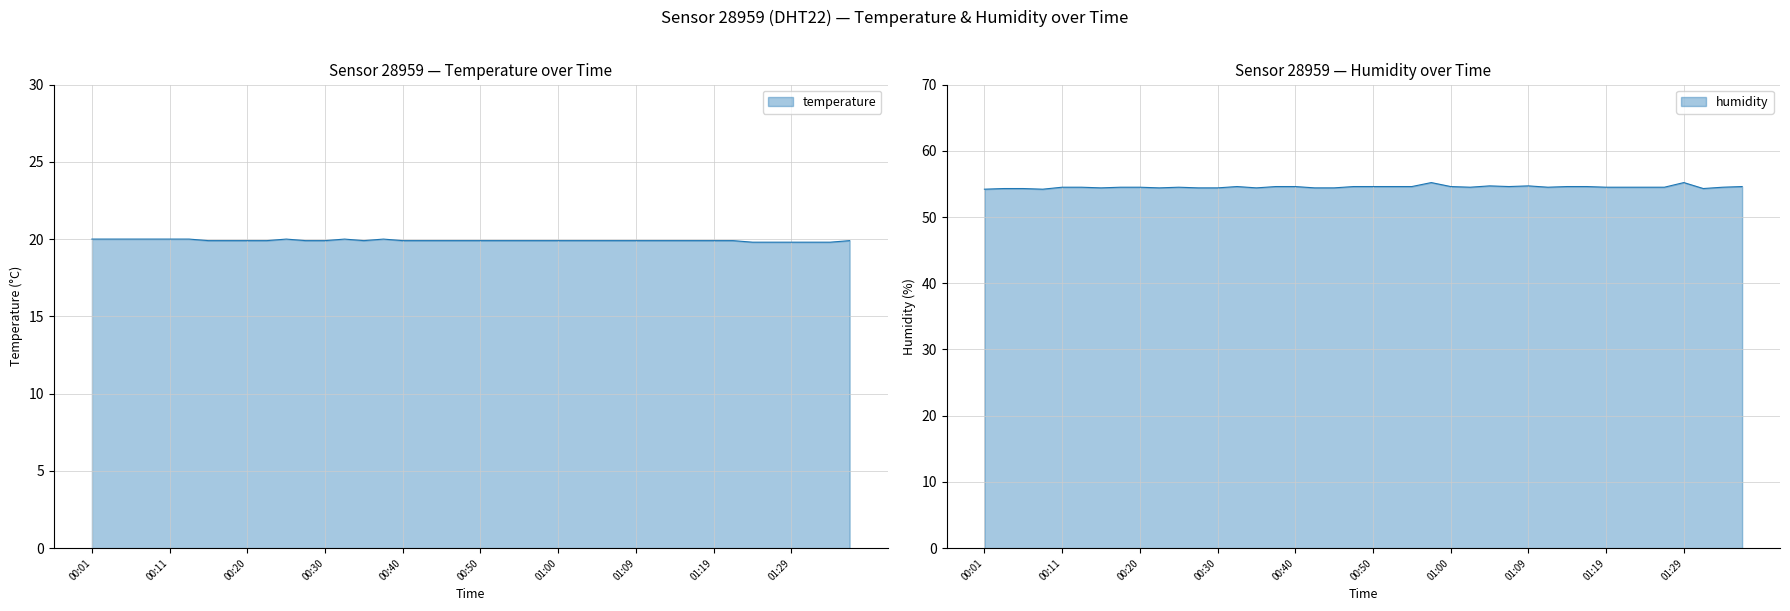

Reading right to left, what are all the values shown in this chart?

temperature: 01:36=19.9	01:34=19.8	01:31=19.8	01:29=19.8	01:27=19.8	01:24=19.8	01:22=19.9	01:19=19.9	01:17=19.9	01:14=19.9	01:12=19.9	01:09=19.9	01:07=19.9	01:04=19.9	01:02=19.9	01:00=19.9	00:57=19.9	00:55=19.9	00:52=19.9	00:50=19.9	00:47=19.9	00:45=19.9	00:42=19.9	00:40=19.9	00:38=20.0	00:35=19.9	00:33=20.0	00:30=19.9	00:28=19.9	00:25=20.0	00:23=19.9	00:20=19.9	00:18=19.9	00:16=19.9	00:13=20.0	00:11=20.0	00:08=20.0	00:06=20.0	00:03=20.0	00:01=20.0
humidity: 01:36=54.6	01:34=54.5	01:31=54.3	01:29=55.2	01:27=54.5	01:24=54.5	01:22=54.5	01:19=54.5	01:17=54.6	01:14=54.6	01:12=54.5	01:09=54.7	01:07=54.6	01:04=54.7	01:02=54.5	01:00=54.6	00:57=55.2	00:55=54.6	00:52=54.6	00:50=54.6	00:47=54.6	00:45=54.4	00:42=54.4	00:40=54.6	00:38=54.6	00:35=54.4	00:33=54.6	00:30=54.4	00:28=54.4	00:25=54.5	00:23=54.4	00:20=54.5	00:18=54.5	00:16=54.4	00:13=54.5	00:11=54.5	00:08=54.2	00:06=54.3	00:03=54.3	00:01=54.2